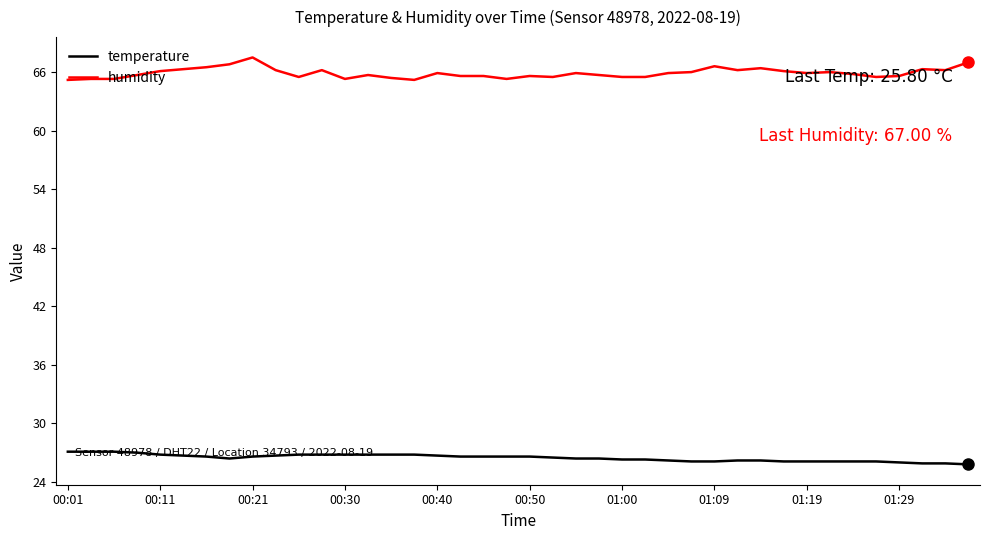

Does the chart display data point markers on the line(s)?

No